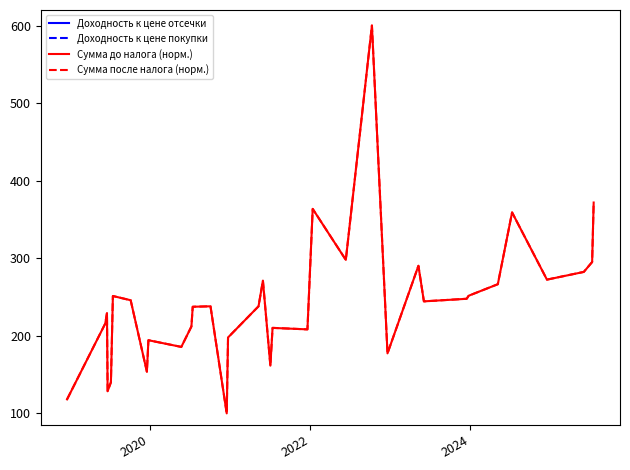

At how many categories does at least one series exceed 551?

1